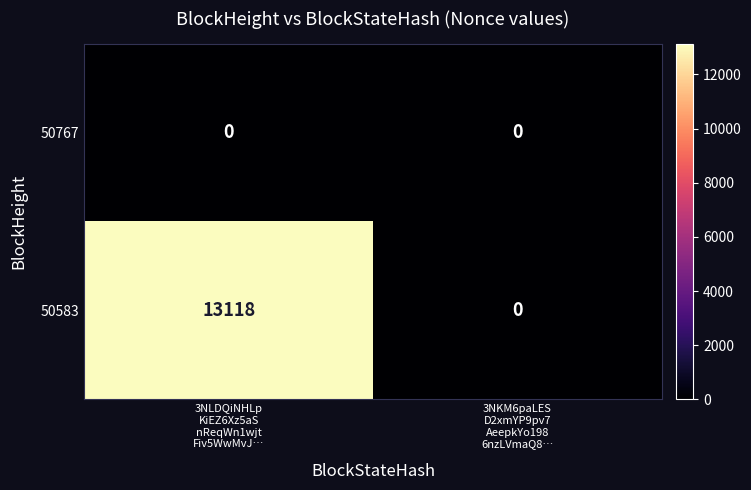

List the series in order of their peak value, highest first.

50583, 50767